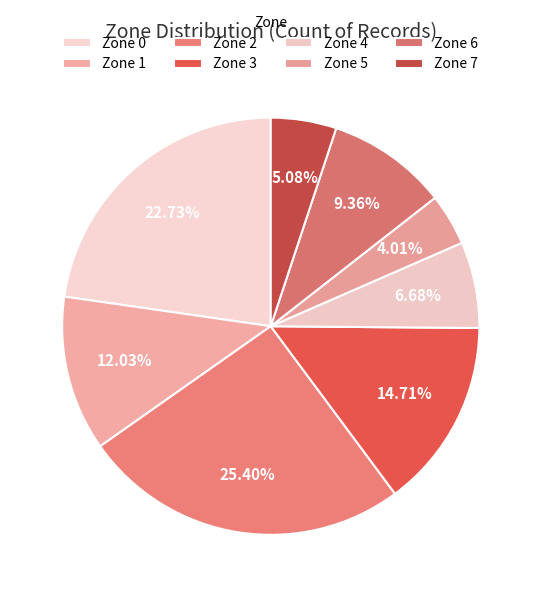

To the nearest percent, what is the difference between the largest and smallest slice percentages?

21%